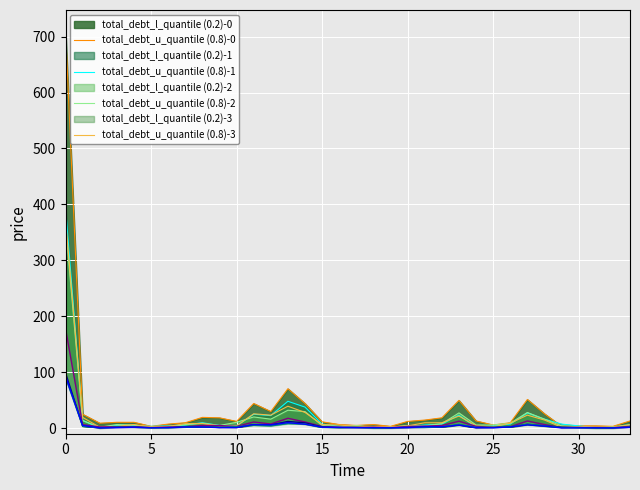

What is the difference between the highest and lowest values at 23?

28.0